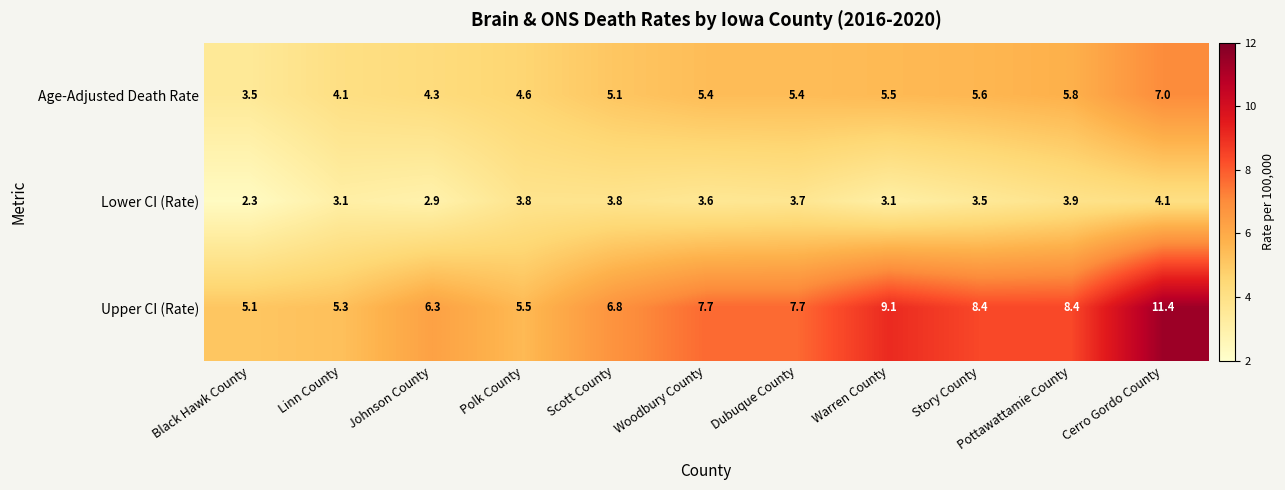

What is the difference between the Upper CI (Rate) values at Linn County and Warren County?

3.8